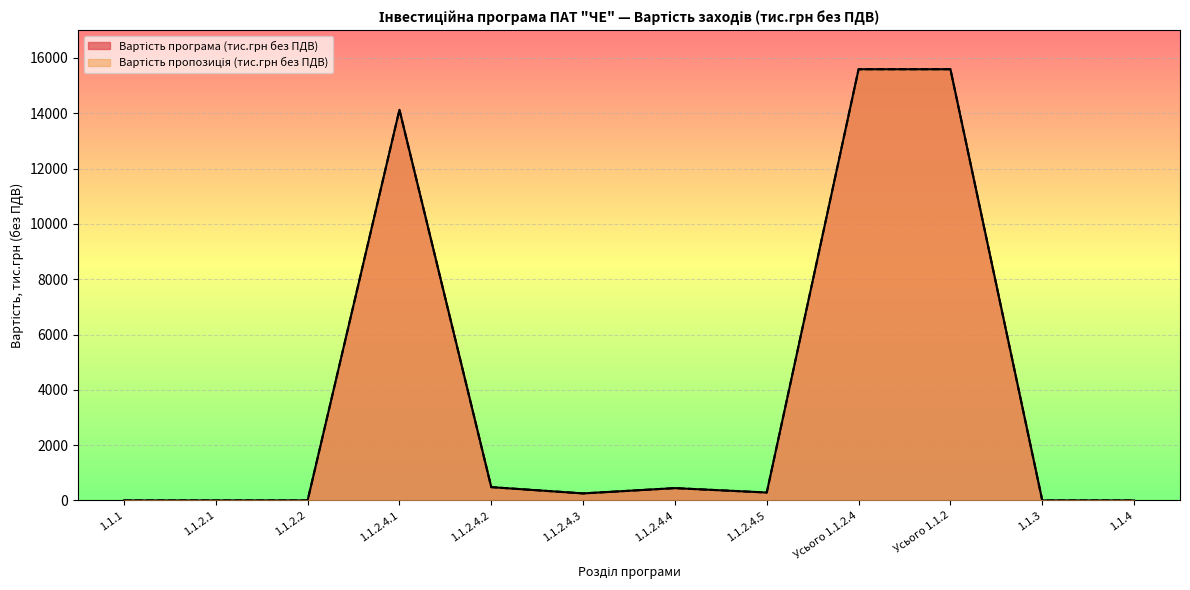

Rank the series at 1.1.2.4.4 from lowest to highest value.

Вартість програма (тис.грн без ПДВ), Вартість пропозиція (тис.грн без ПДВ)